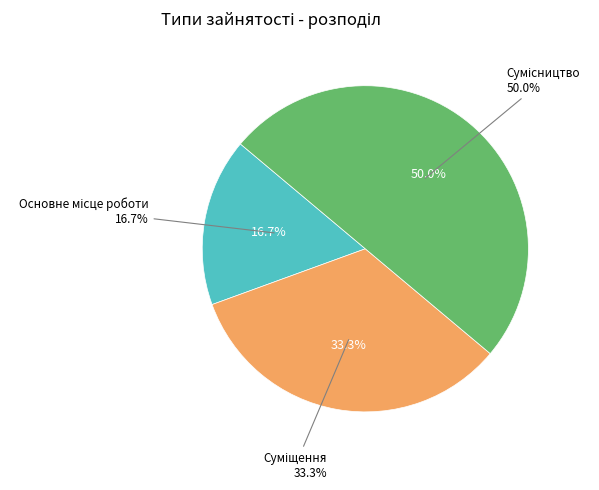

To the nearest percent, what is the average slice percentage?

33%